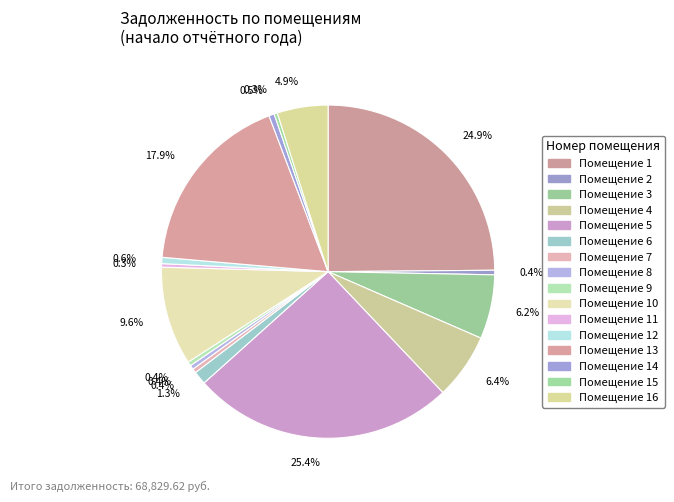

Rank the categories by value from lowest to highest.

15, 11, 9, 8, 7, 2, 14, 12, 6, 16, 3, 4, 10, 13, 1, 5